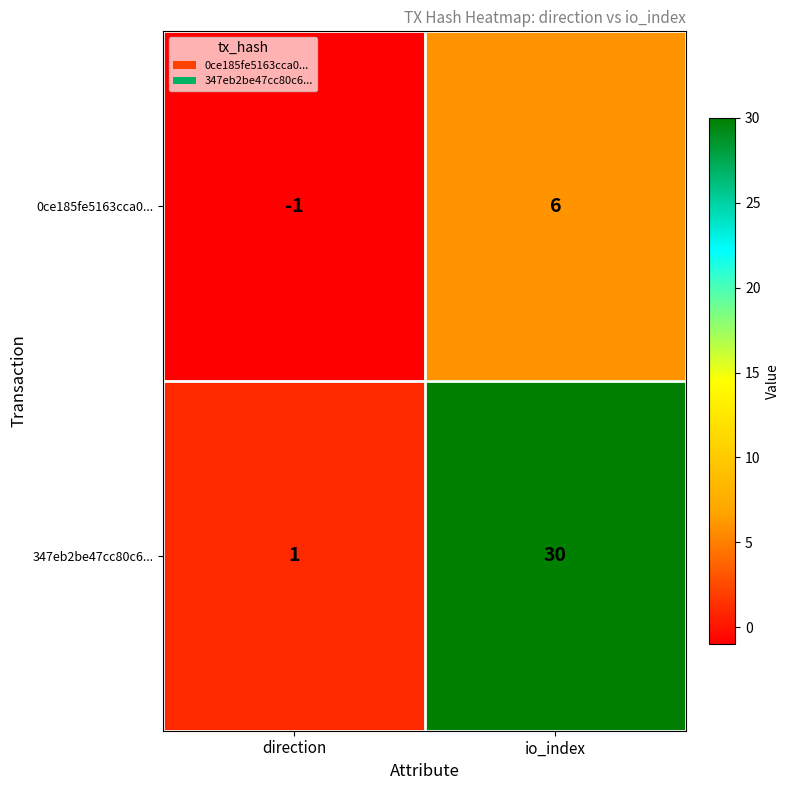

Which series changed the most between direction and io_index?

347eb2be47cc80c6...